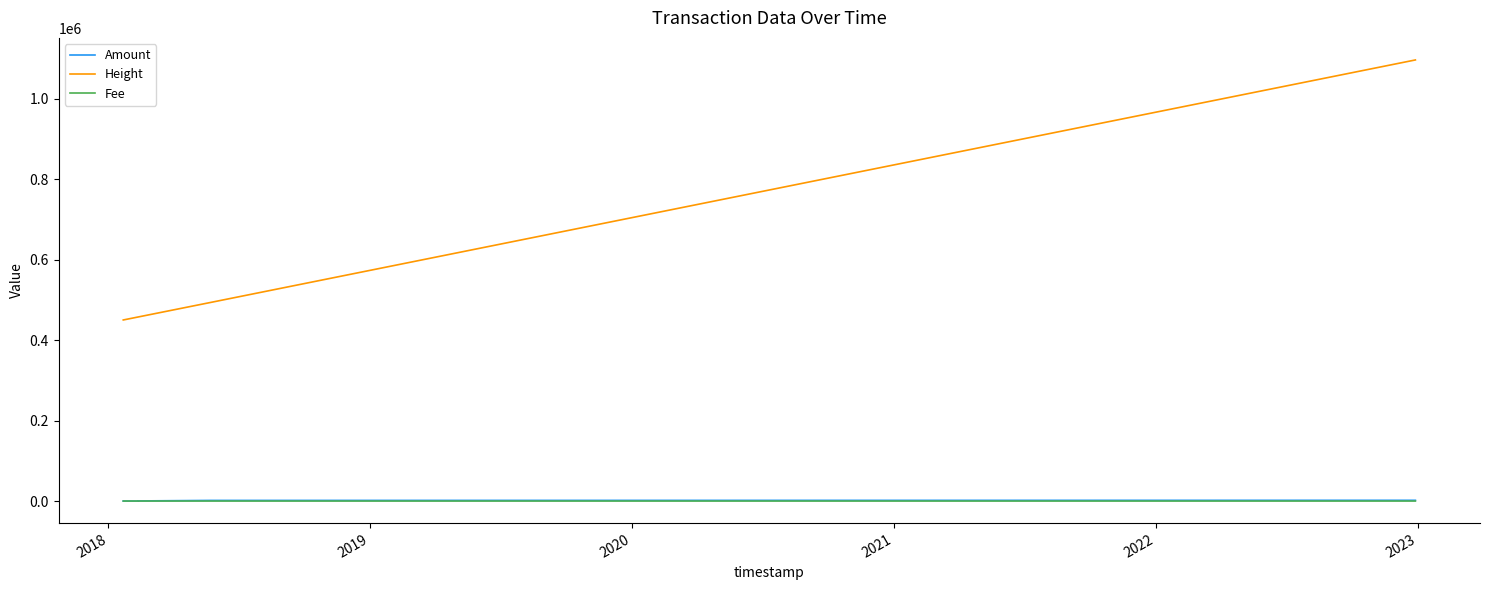

List the labels in order of Fee value, smallest first.

2022, 2018, 2019, 2020, 2021